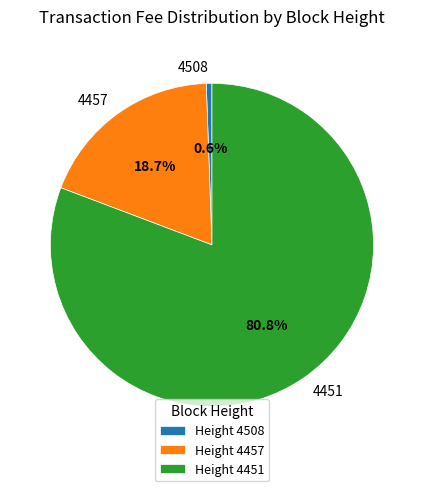

What percentage is the 4508 slice, to the nearest percent?

1%